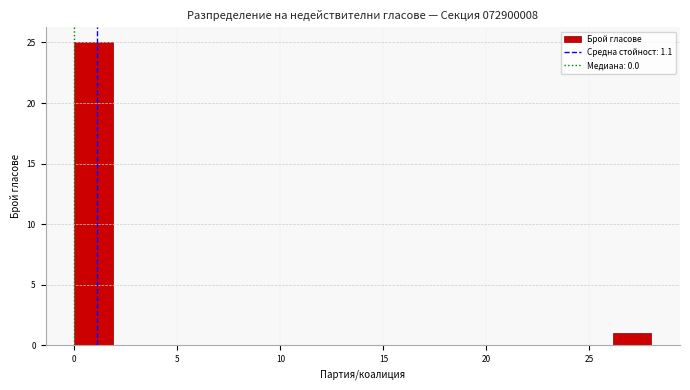

Around what value on the x-axis is the tallest bar? Give the approximate position of its centre, as read against the axis.

1.0